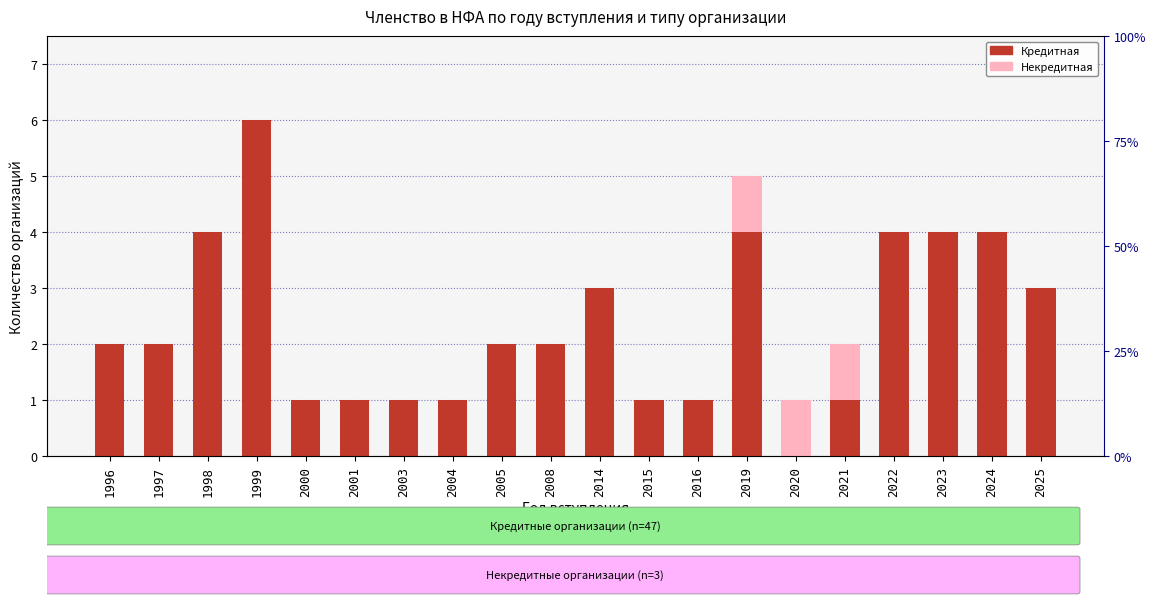

How many values in the Некредитная series exceed 0?

3